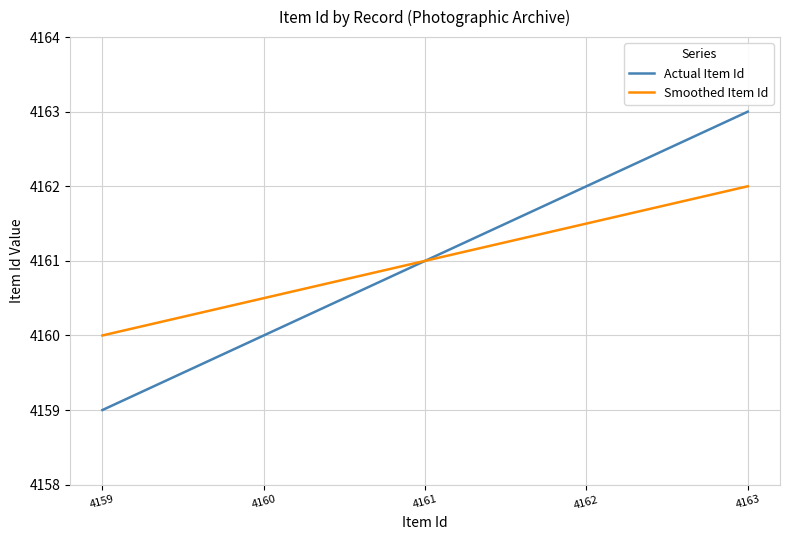

What is the difference between the highest and lowest values at 4162?

0.5